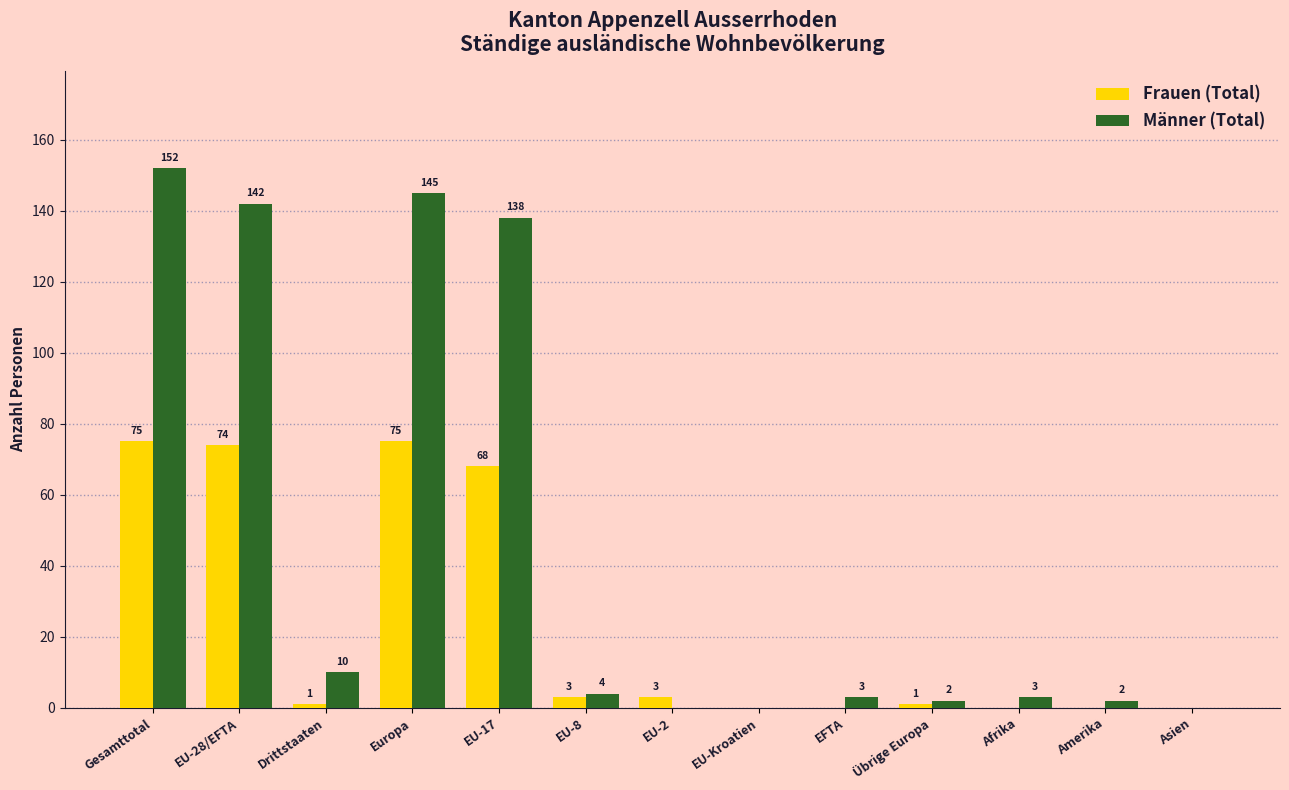

Which series changed the most between Europa and EU-8?

Männer (Total)